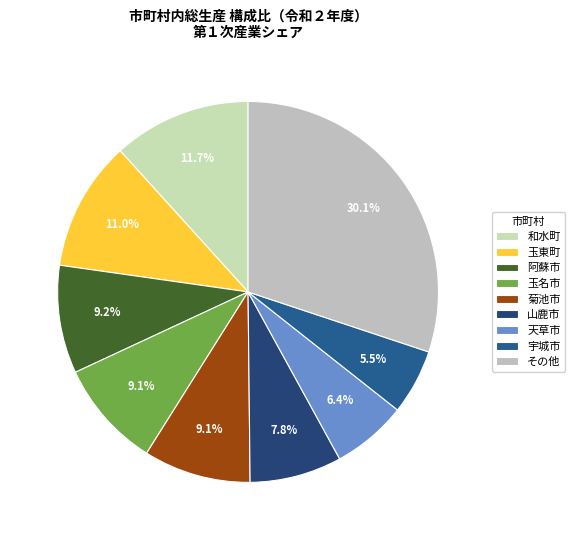

Which category has the biggest portion of the pie?

その他